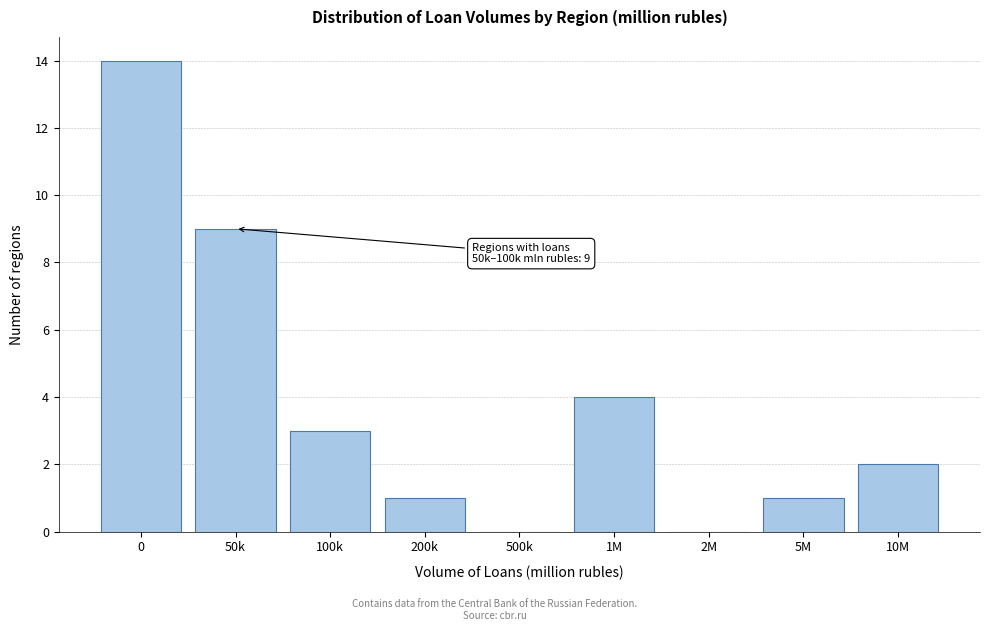

Reading right to left, transcribe all the data shown in this chart.

10M=2	5M=1	2M=0	1M=4	500k=0	200k=1	100k=3	50k=9	0=14